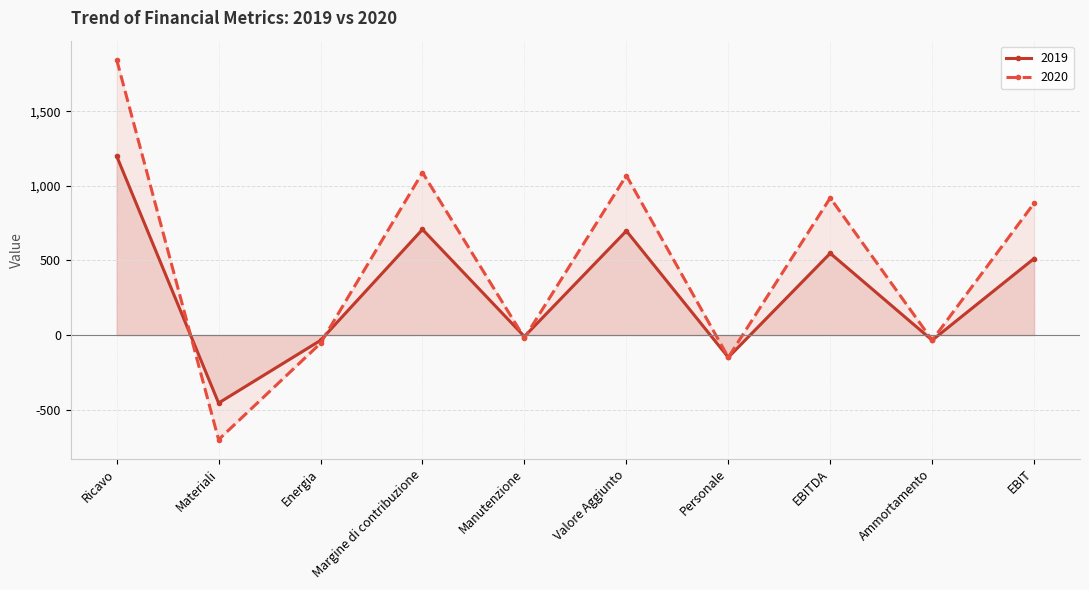

Where is 2019 nearest to the value 372?

EBIT